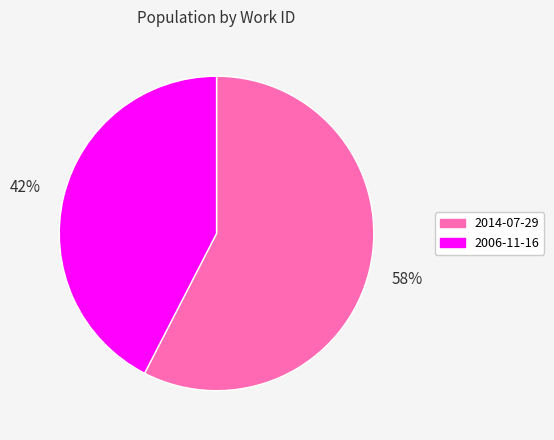

How many segments does this pie chart have?

2